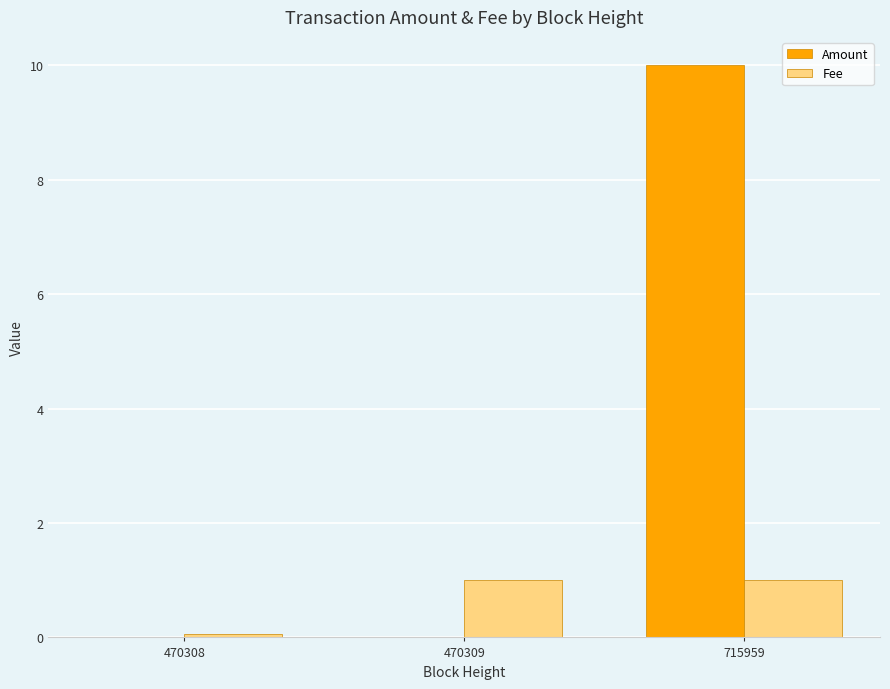

Which series has the largest total across all categories?

Amount